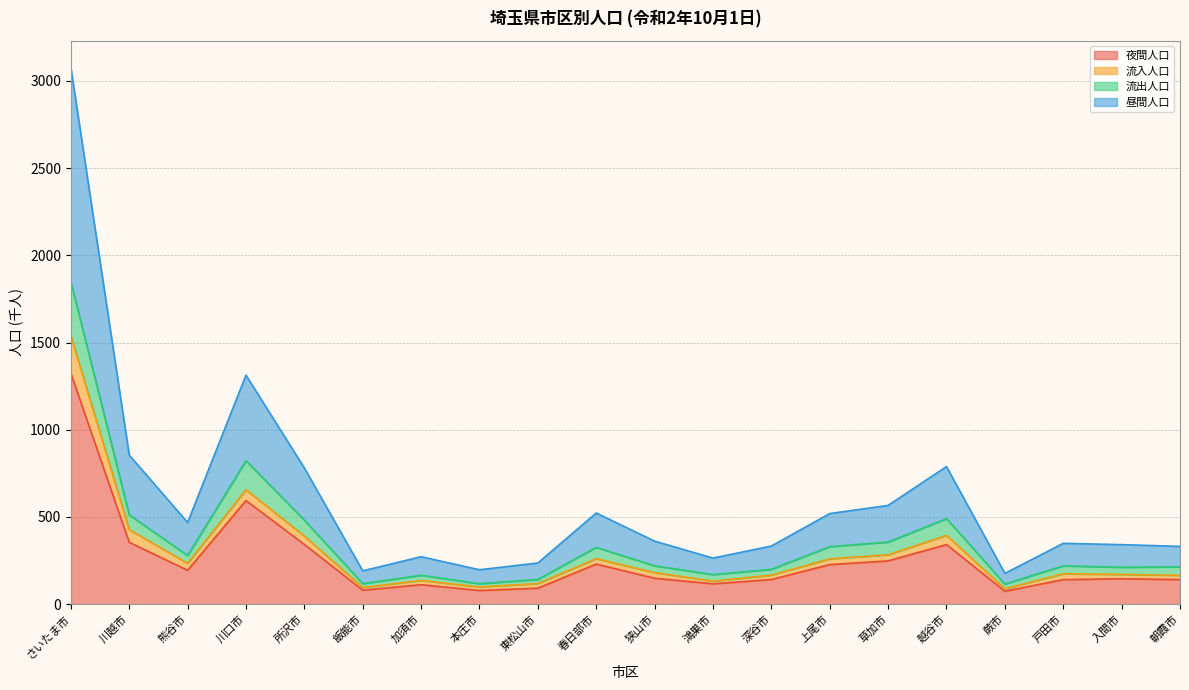

True or false: 昼間人口 and 流出人口 intersect in this chart.

False